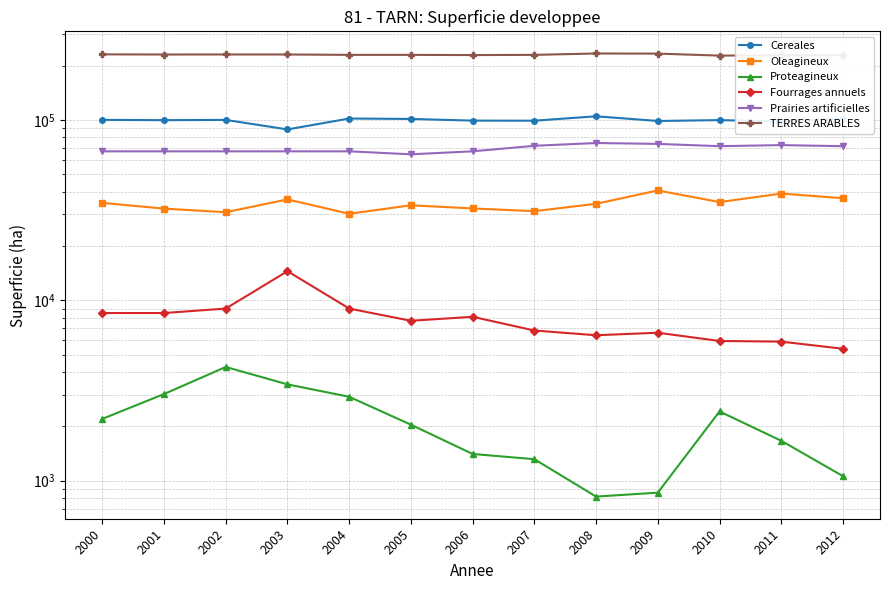

The value of Prairies artificielles at 2008 is 131017. True or false?

False